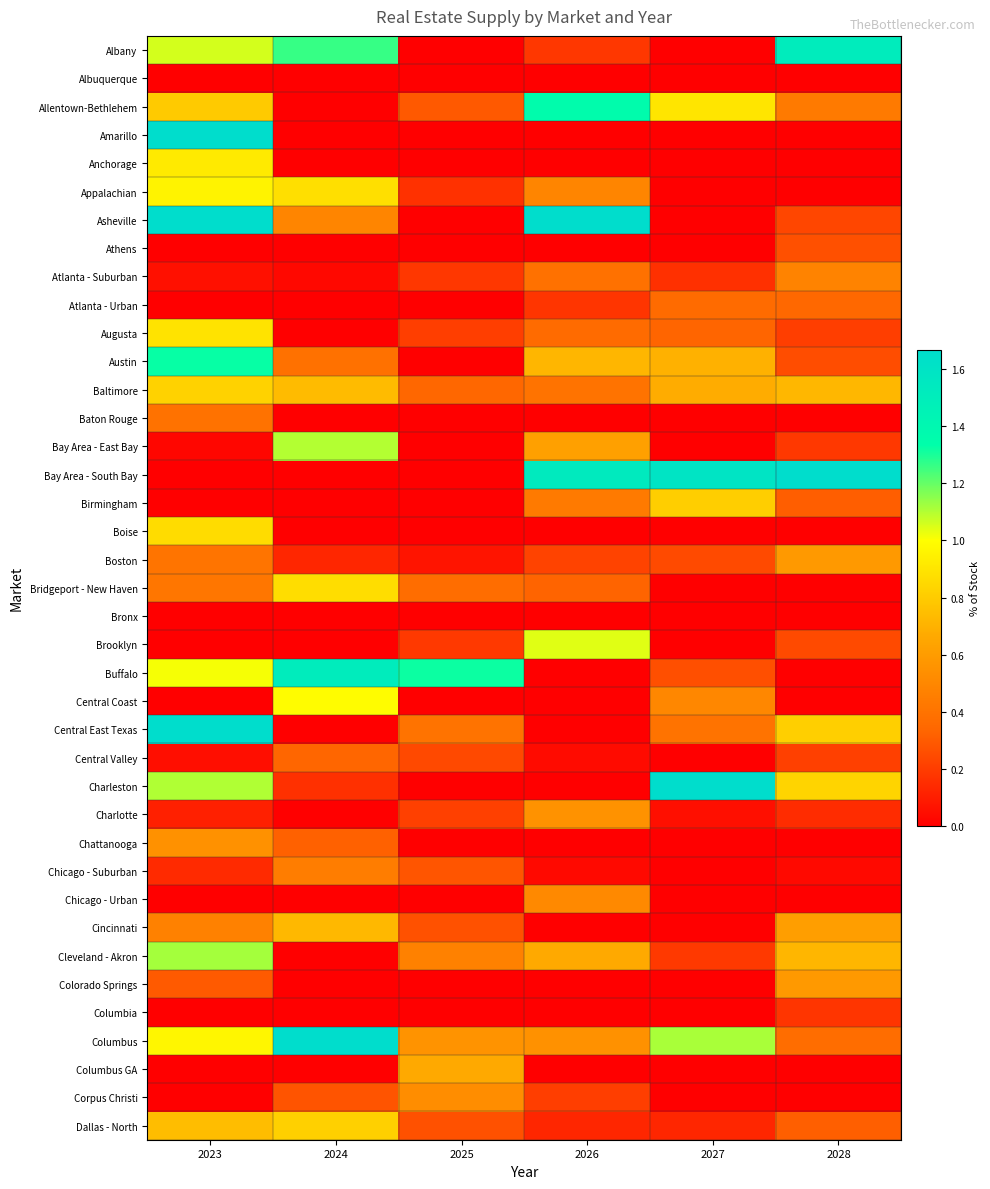

What is the total value across all series at 2027?

10.2